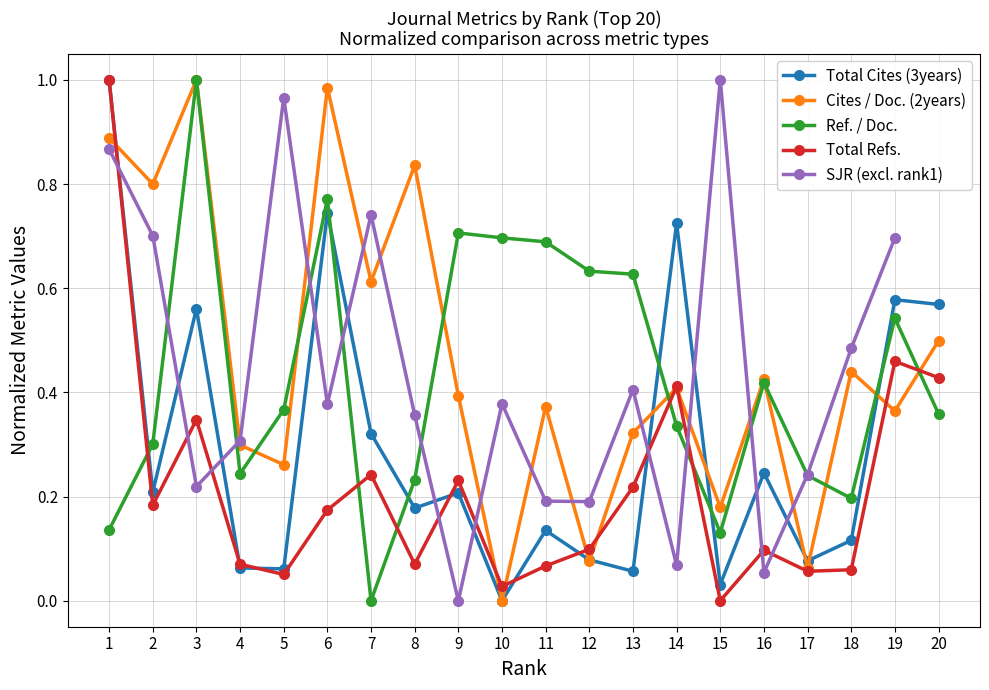

The Ref. / Doc. series shows 0.1 at 5. True or false?

False